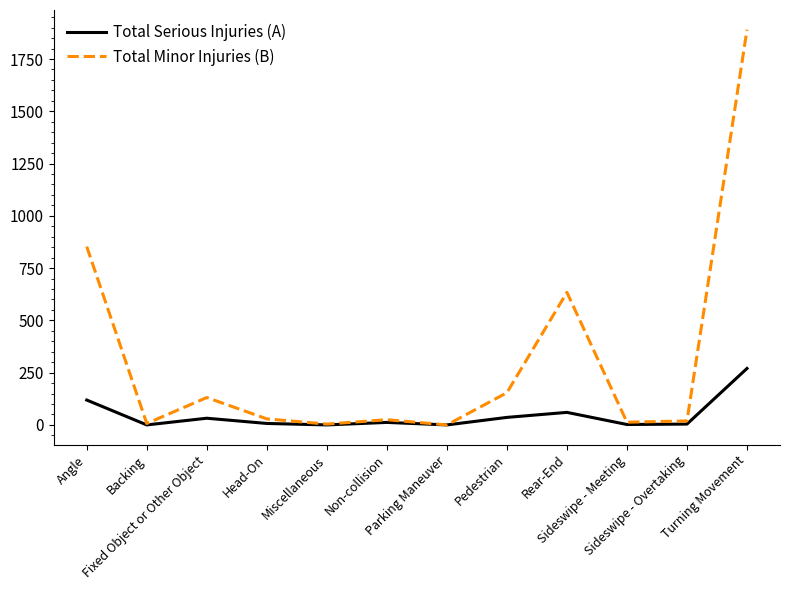

What is the highest value of the Total Minor Injuries (B) series?

1890